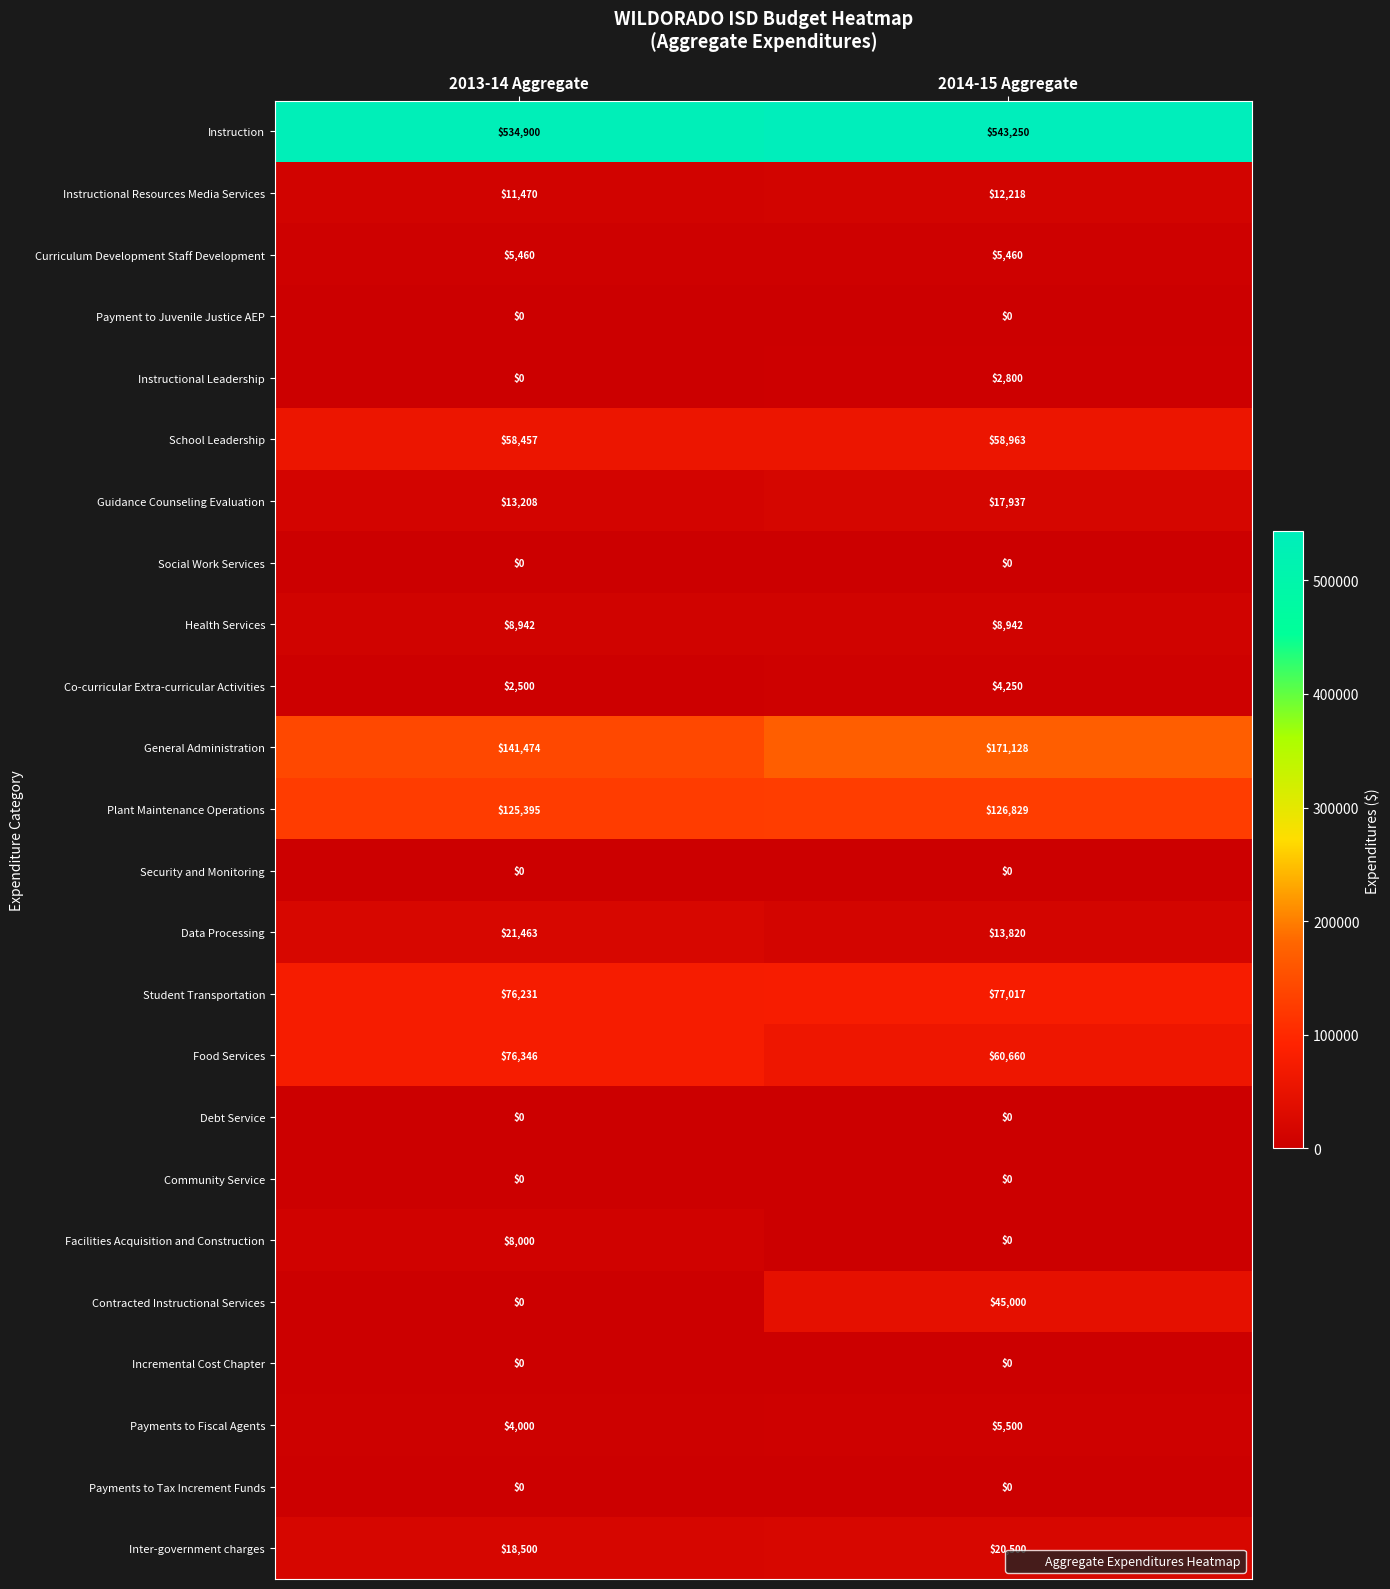

What is the difference between the maximum and minimum values in the Contracted Instructional Services series?

45000